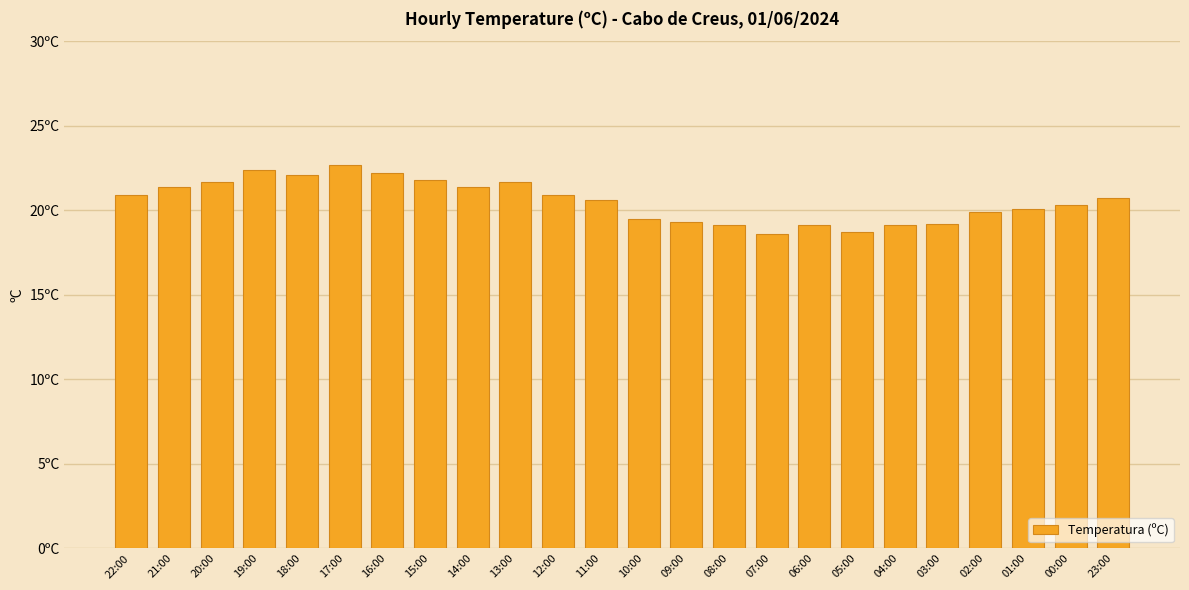

Does the chart contain any negative values?

No